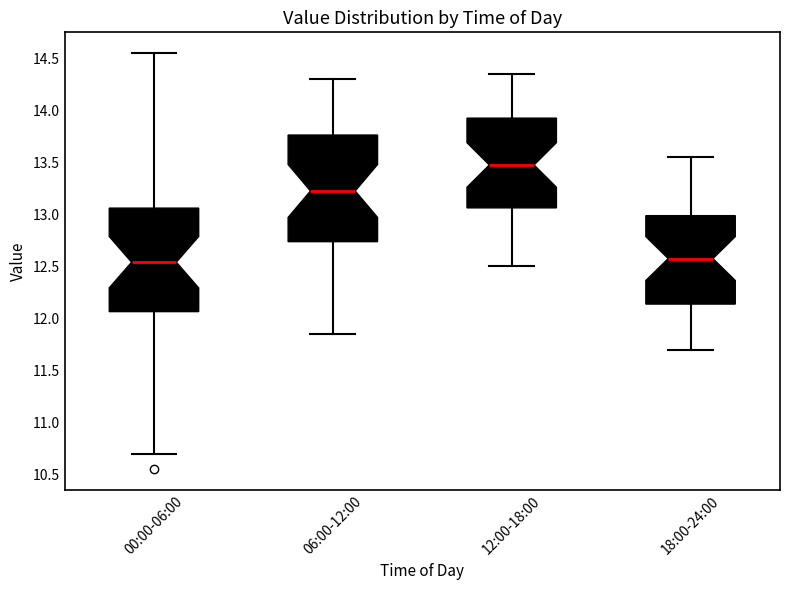

Which box has the highest median line?

12:00-18:00